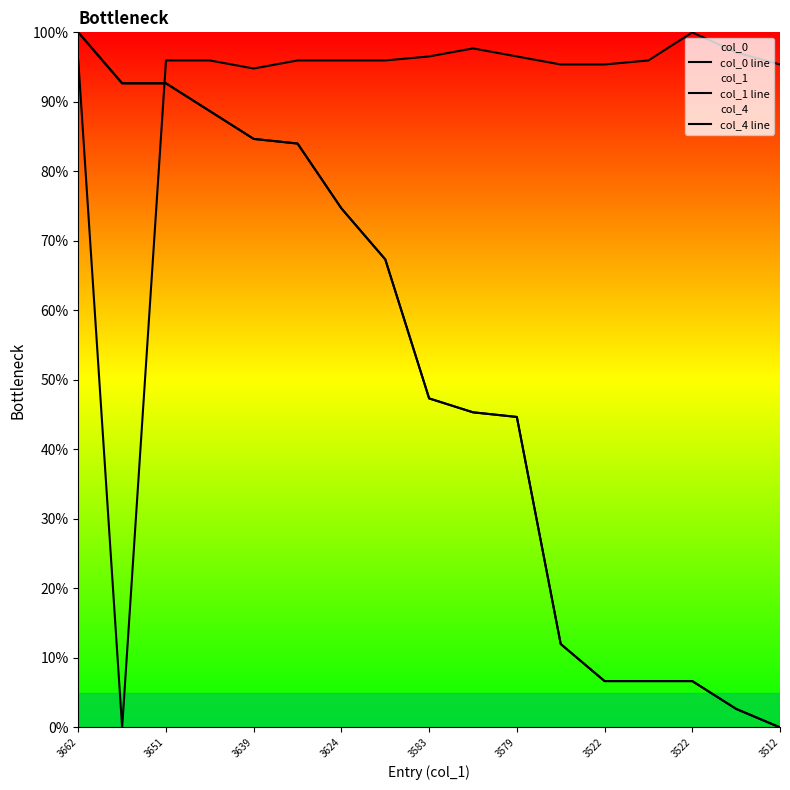

What are all the series names shown in the legend?

col_0 line, col_1 line, col_4 line